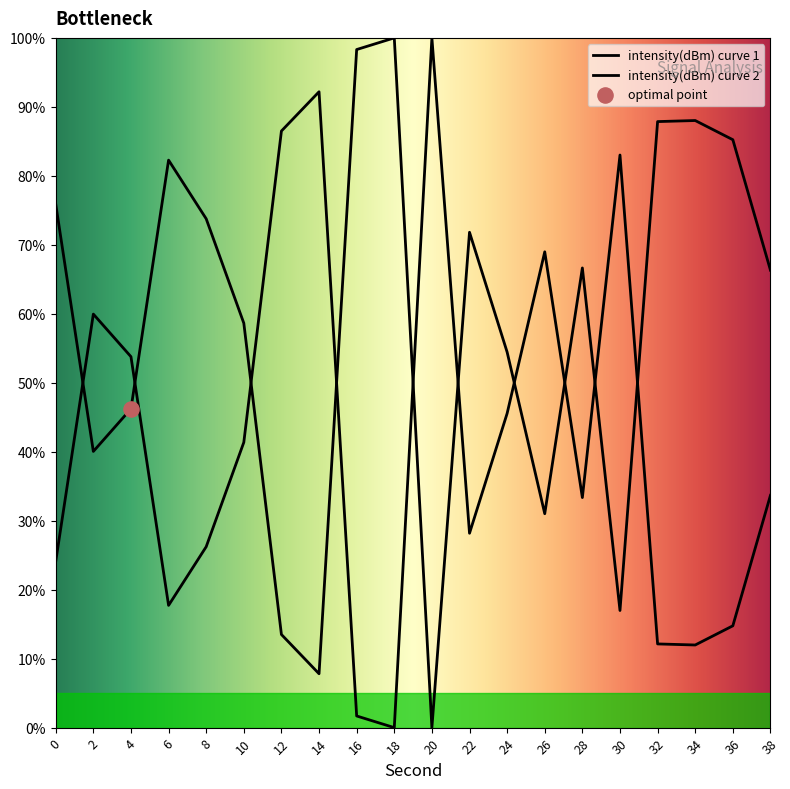

What is the change in value from 8 to 18?

-26.2